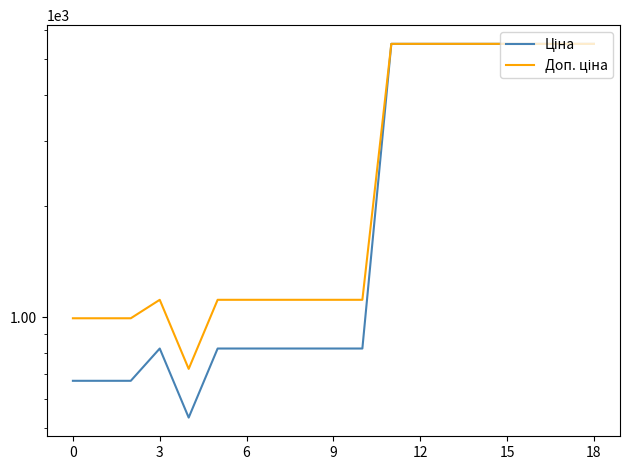

What is the difference between the second highest and minimum values in the Ціна series?

4963.0